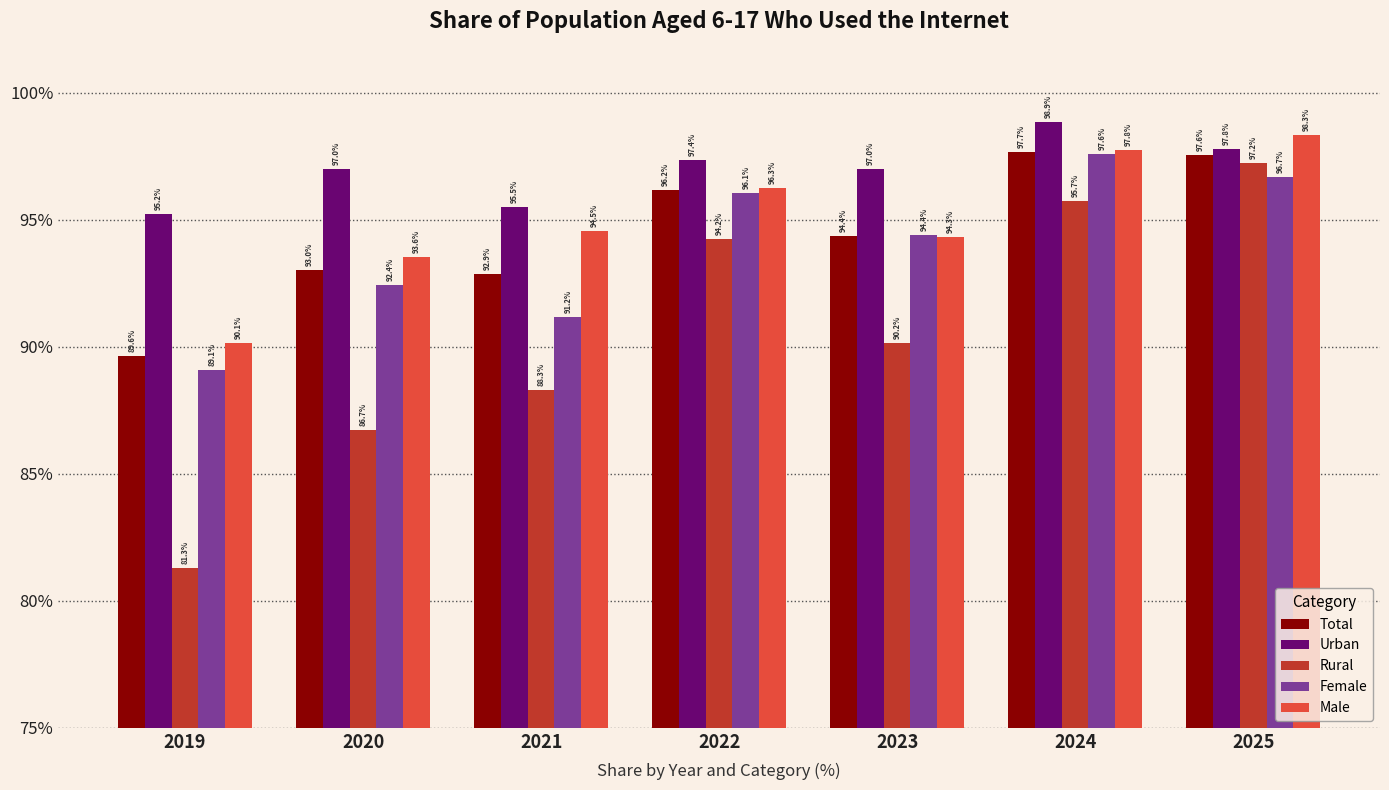

True or false: Male has a value of 153.3 at 2020.

False